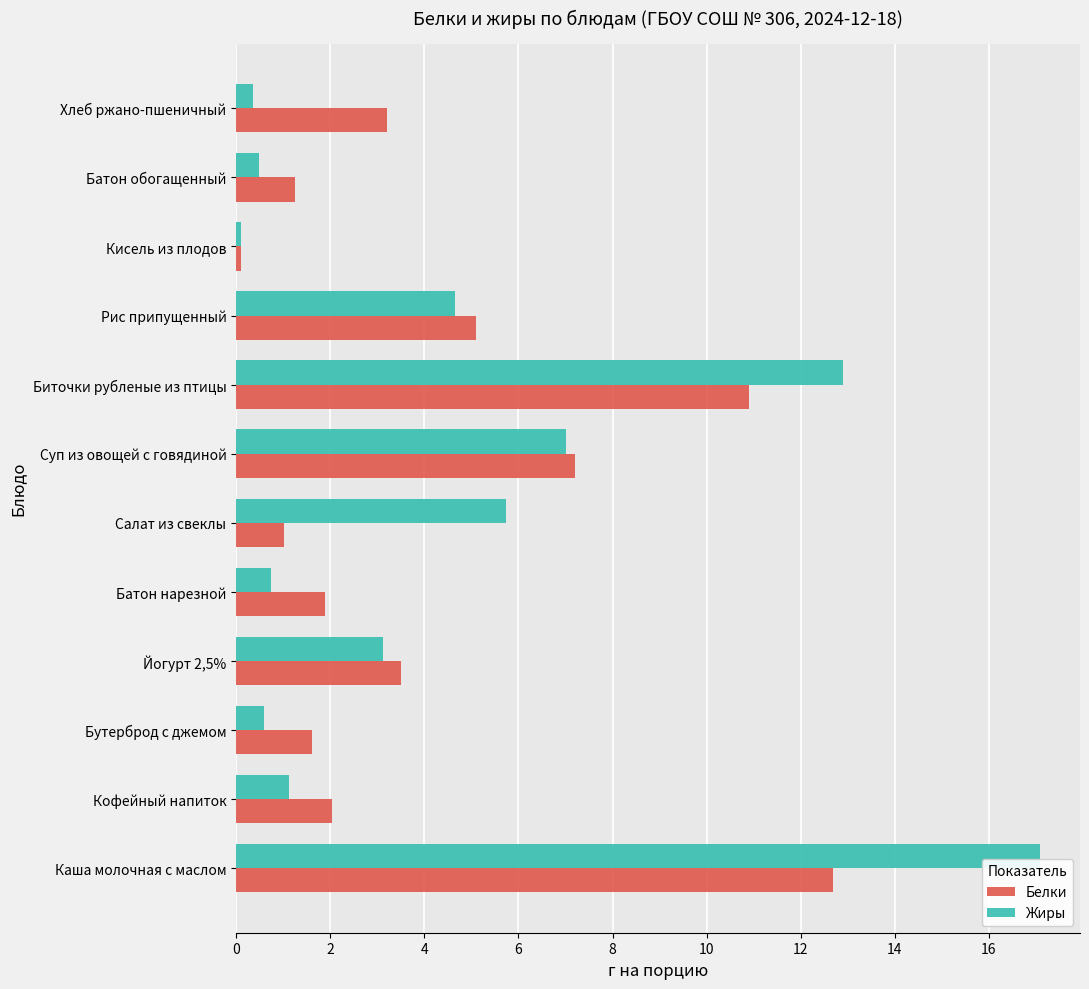

The Жиры series shows 10.9 at Суп из овощей с говядиной. True or false?

False